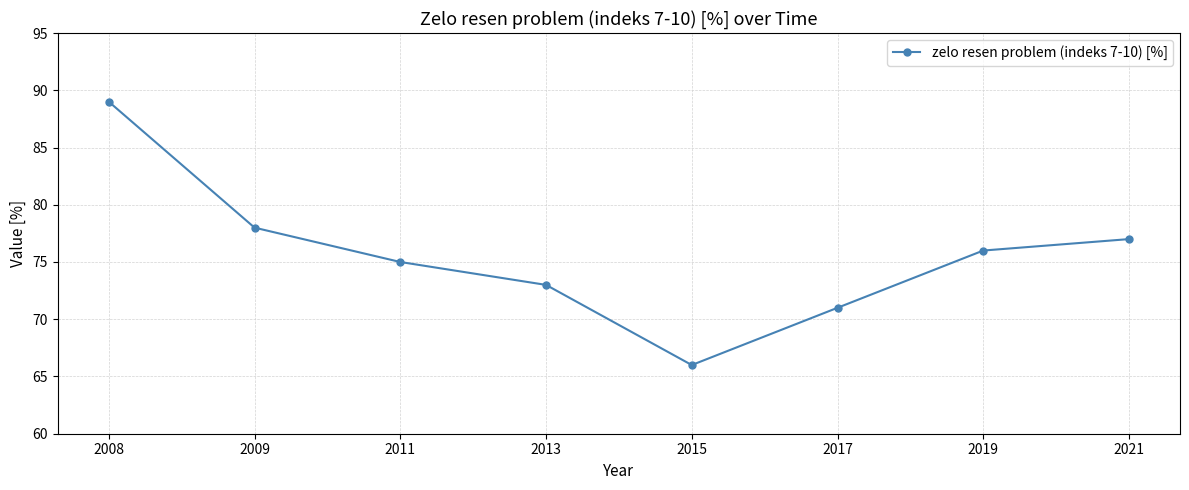

What is the value of the 5th point from the left?

66